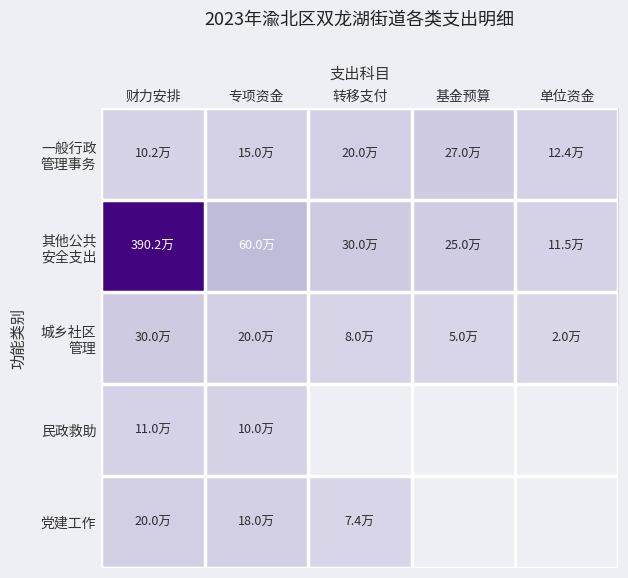

Rank the series at 财力安排 from lowest to highest value.

一般行政 管理事务, 民政救助, 党建工作, 城乡社区 管理, 其他公共 安全支出